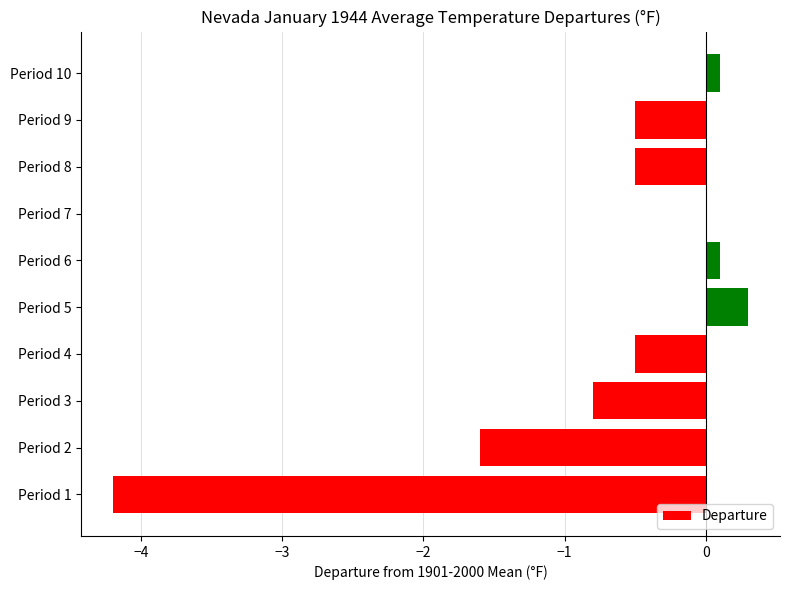

How many distinct data groups are displayed?

1